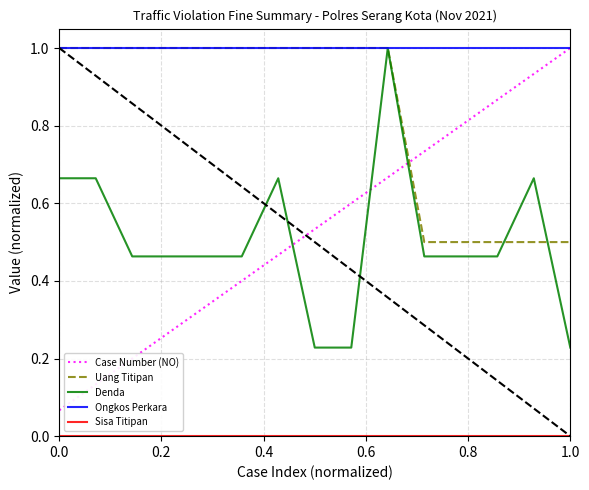

Which series has the largest total across all categories?

Ongkos Perkara